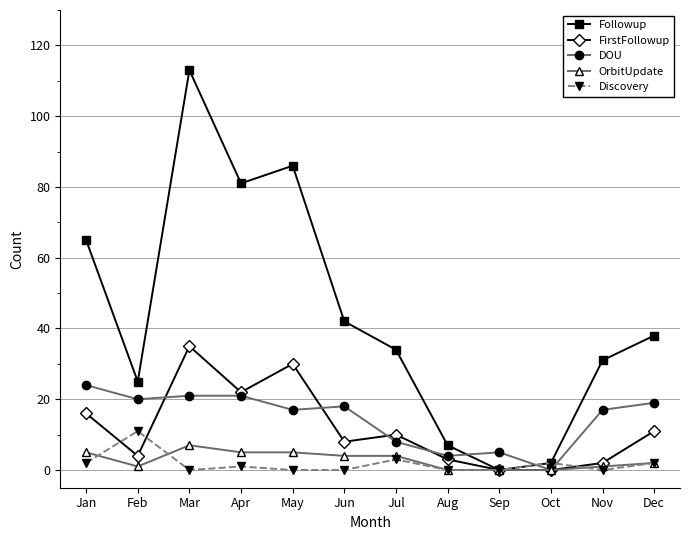

The Followup series shows 134 at May. True or false?

False